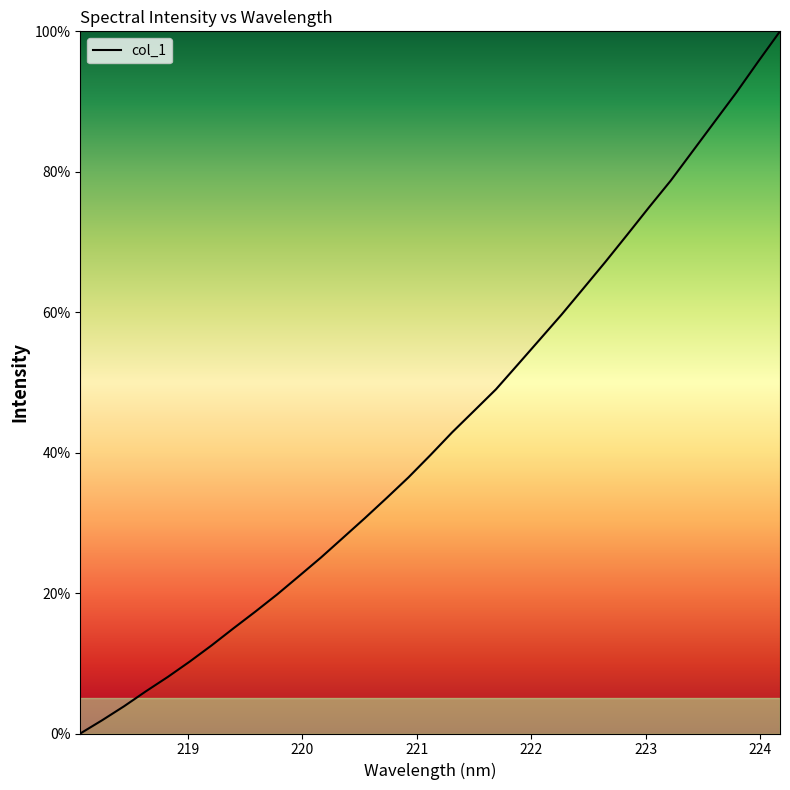

What is the difference between the second highest and second lowest values?

93.8